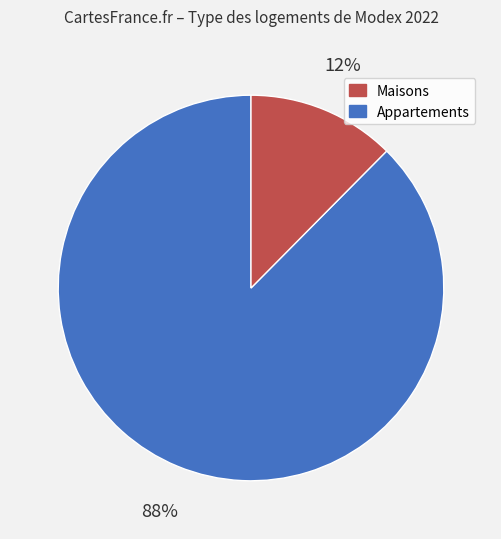

To the nearest percent, what is the average slice percentage?

50%